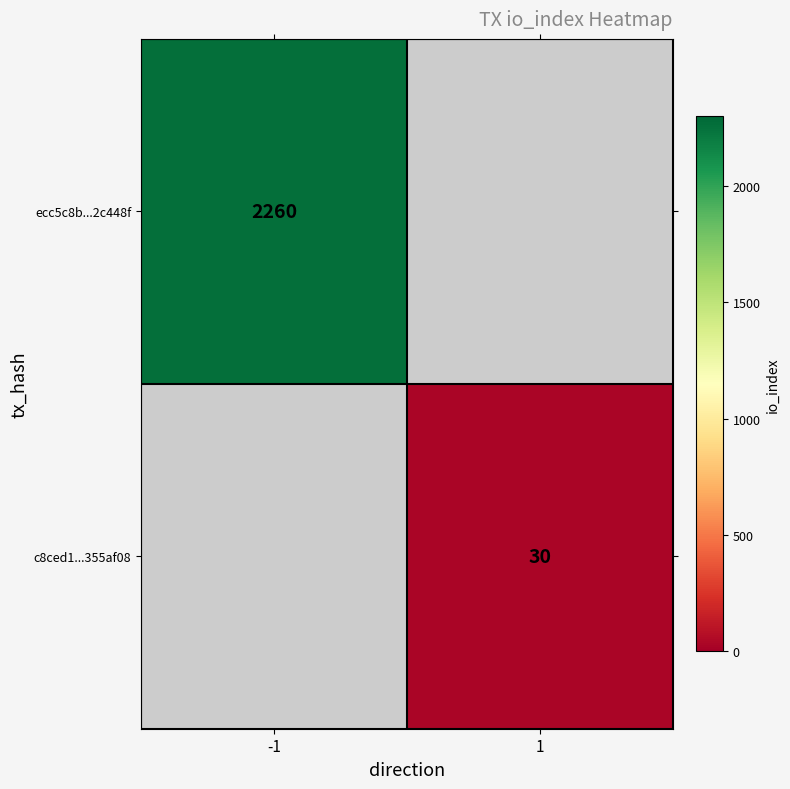

Is it true that ecc5c8b...2c448f equals 2260 at -1?

True